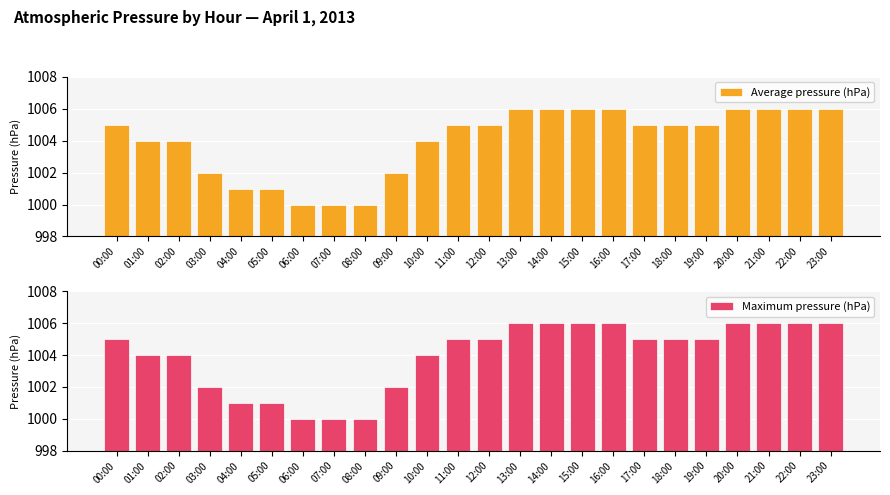

What is the difference between the maximum and minimum values in the Maximum pressure (hPa) series?

6